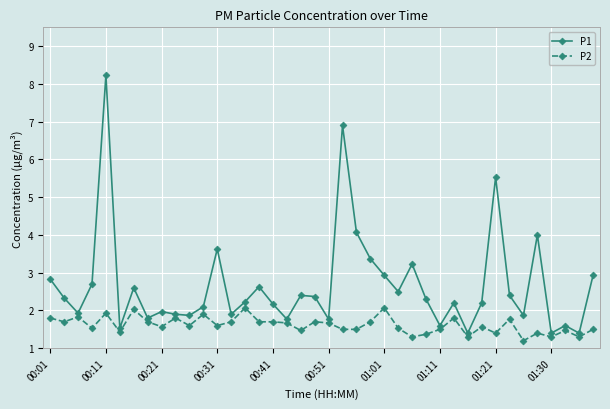

What are all the series names shown in the legend?

P1, P2